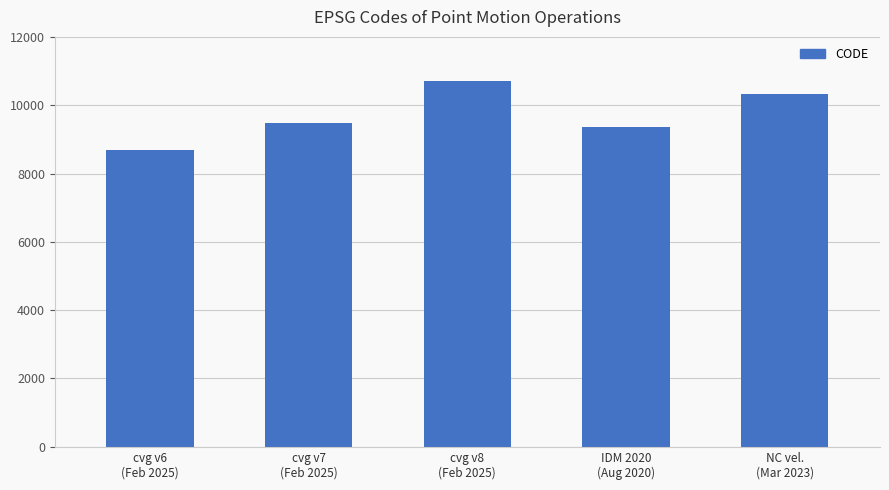

What is the smallest value displayed?

8676